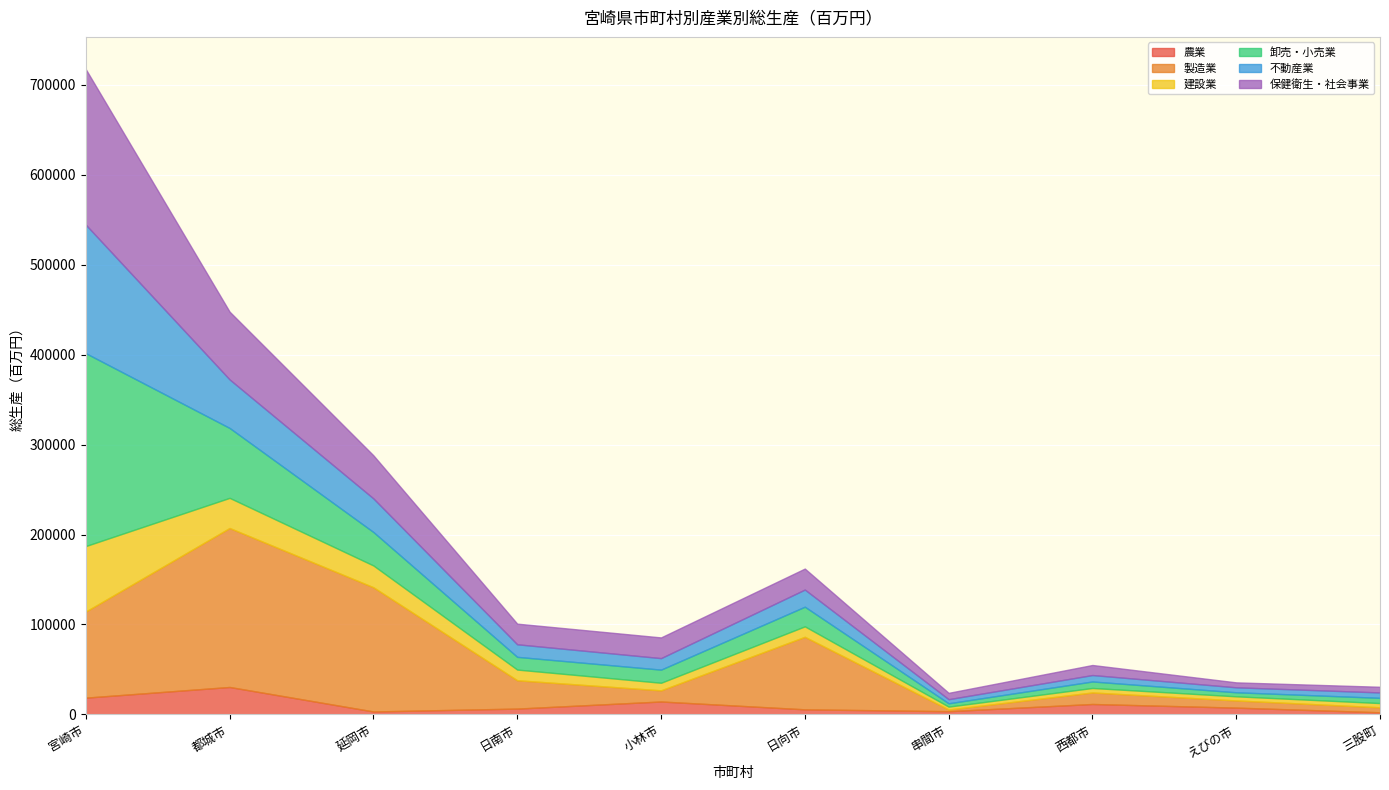

Which category has the highest value across all series?

宮崎市